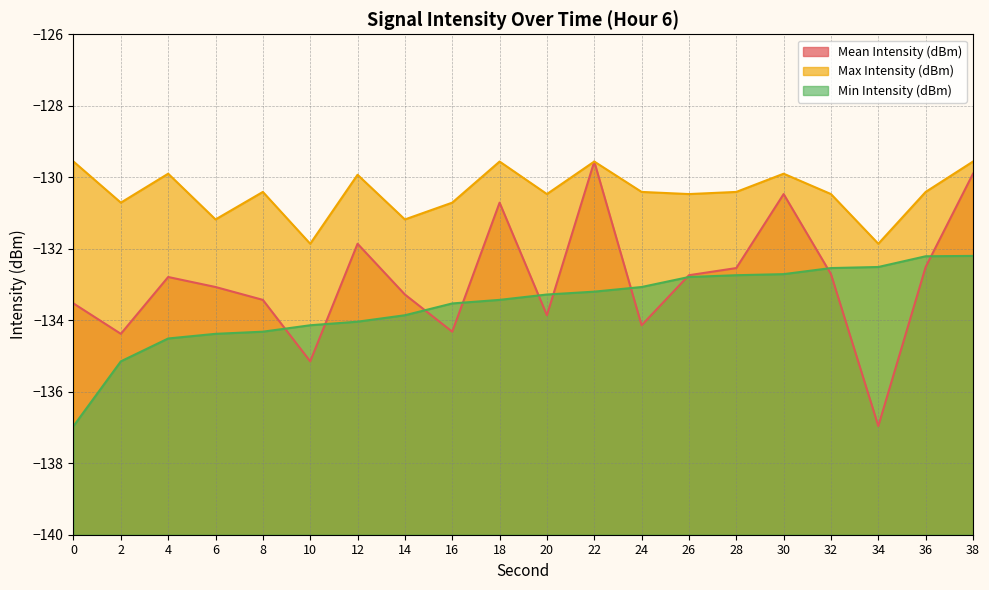

True or false: Max Intensity (dBm) has more than 2 points higher than both neighbors.

True